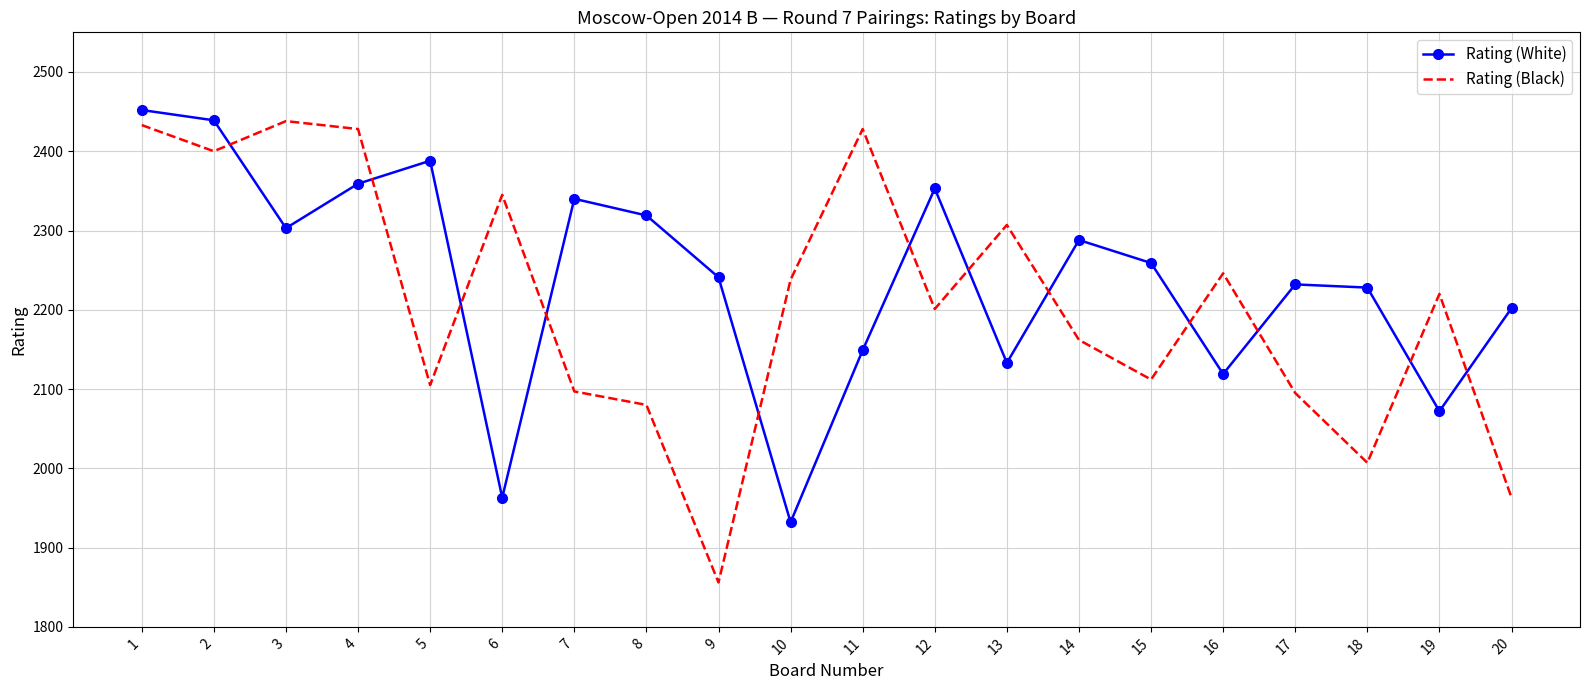

Which category has the lowest value across all series?

9